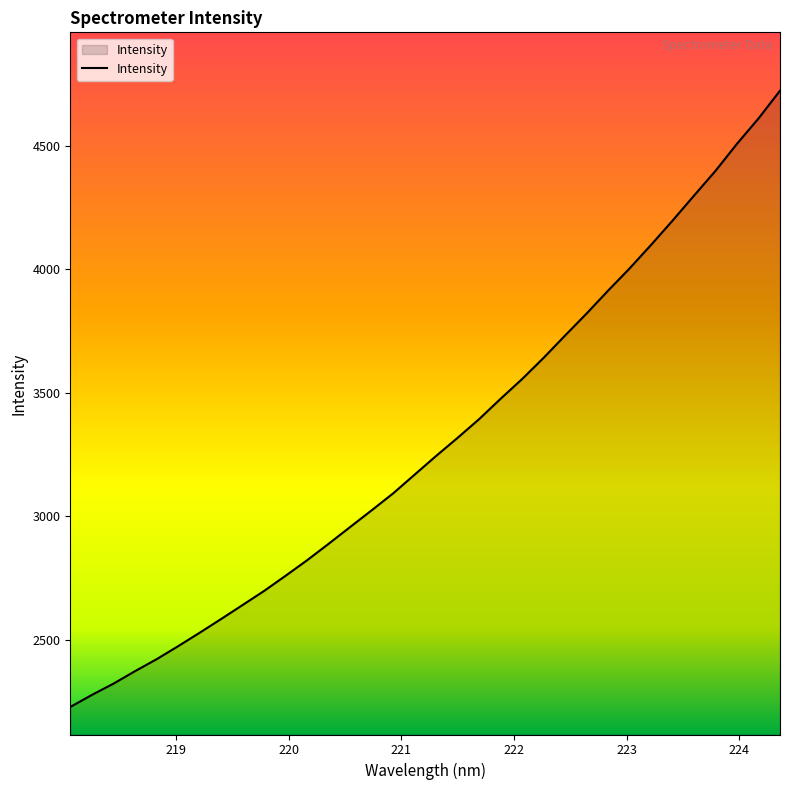

What is the maximum value shown in the chart?

4723.4